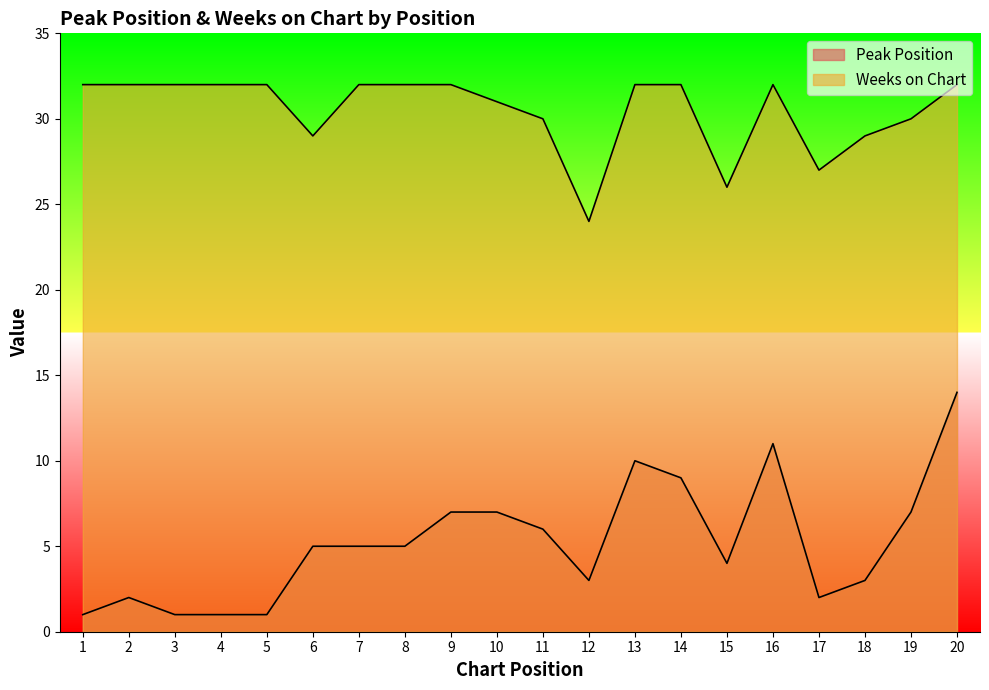

At how many categories does at least one series exceed 23?

20